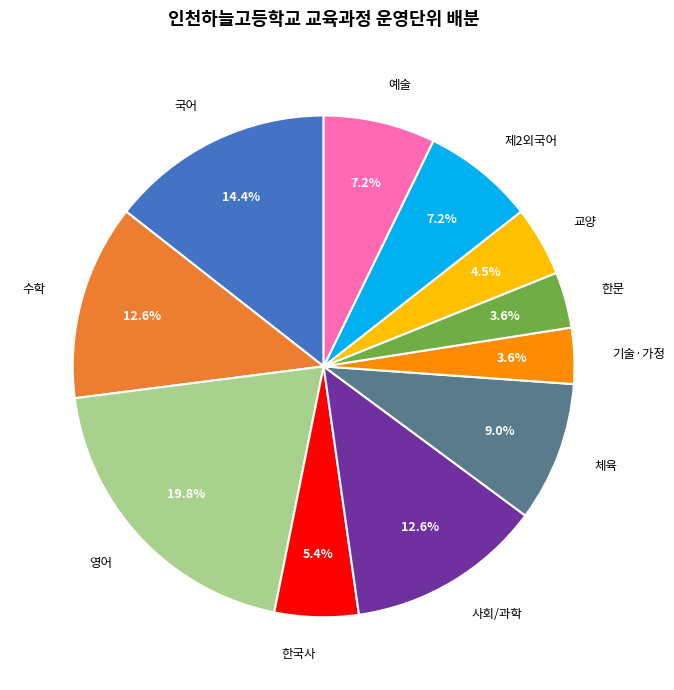

Is there any slice that represents more than half of the pie?

No